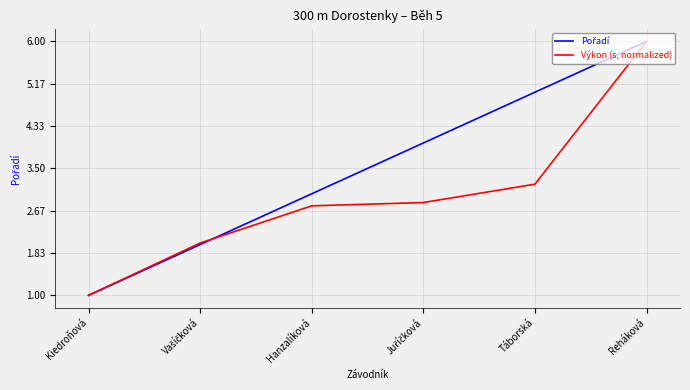

What is the total value across all series at Kiedroňová?

2.0